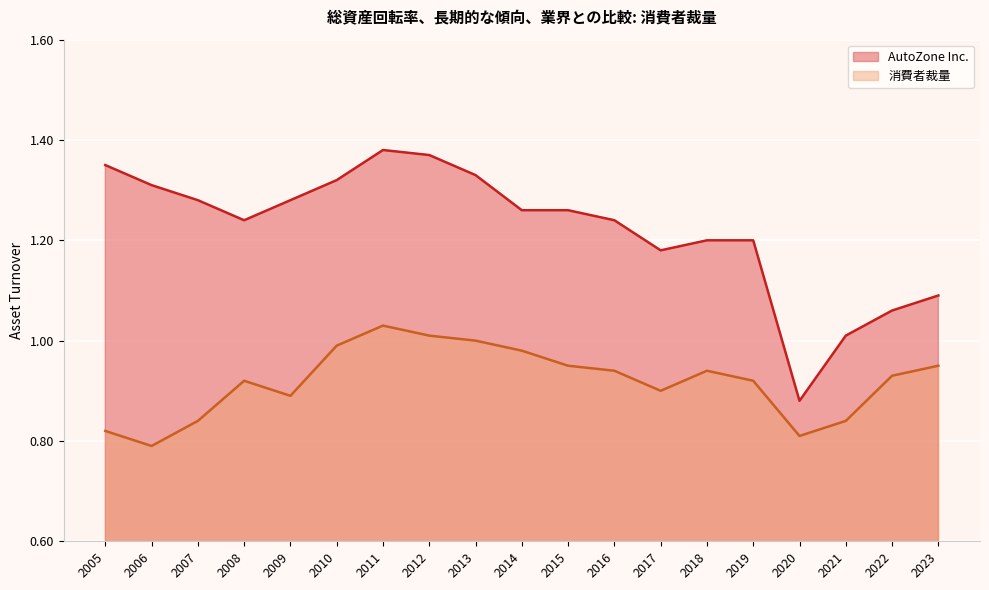

Does the chart display data point markers on the line(s)?

No